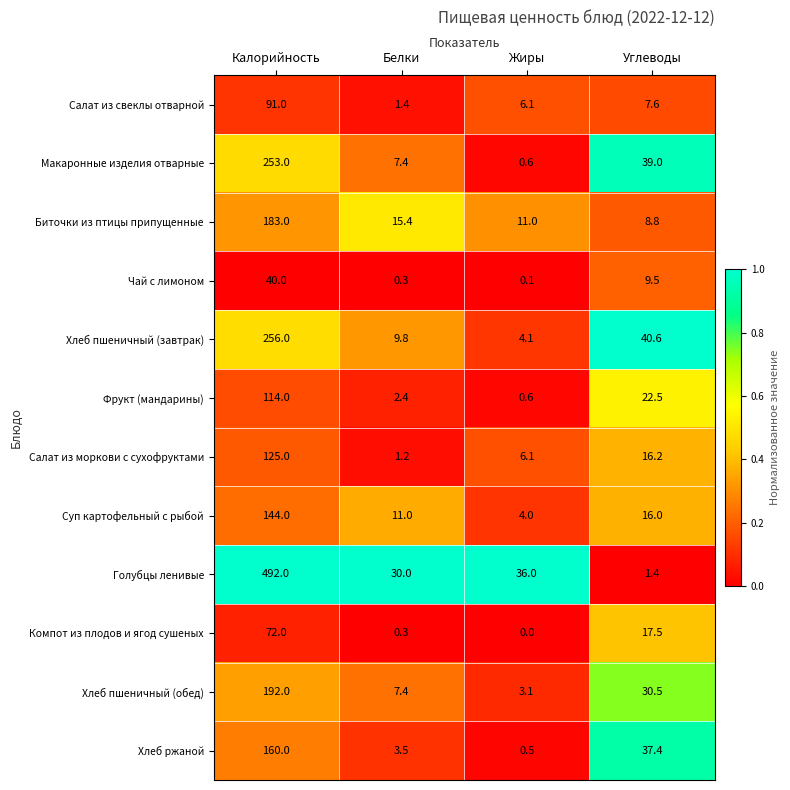

At Углеводы, list the series in order from largest to smallest.

Хлеб пшеничный (завтрак), Макаронные изделия отварные, Хлеб ржаной, Хлеб пшеничный (обед), Фрукт (мандарины), Компот из плодов и ягод сушеных, Салат из моркови с сухофруктами, Суп картофельный с рыбой, Чай с лимоном, Биточки из птицы припущенные, Салат из свеклы отварной, Голубцы ленивые